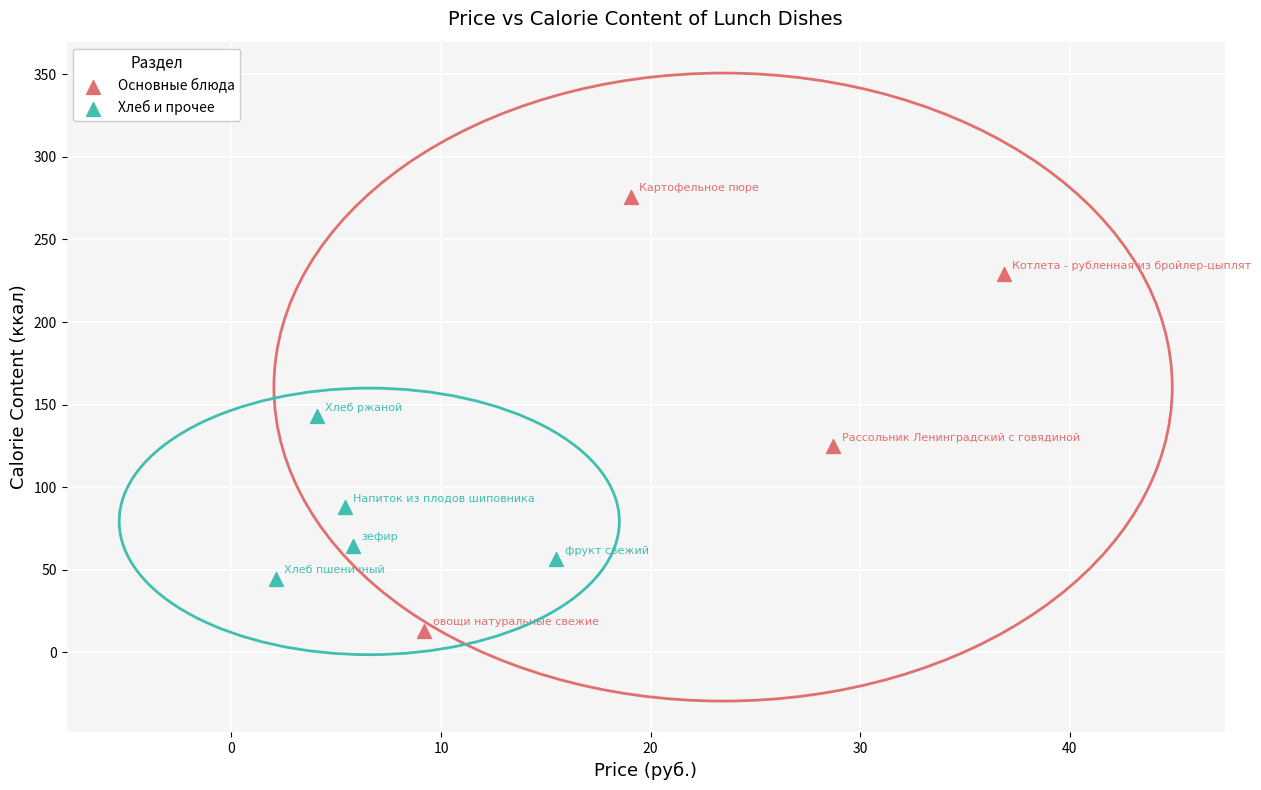

Which series contains the highest Y value?

Основные блюда